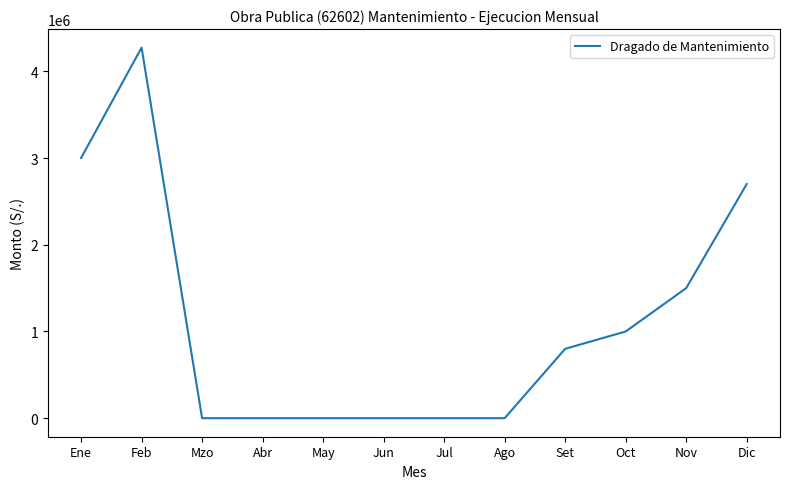

Read the value at Feb.

4273427